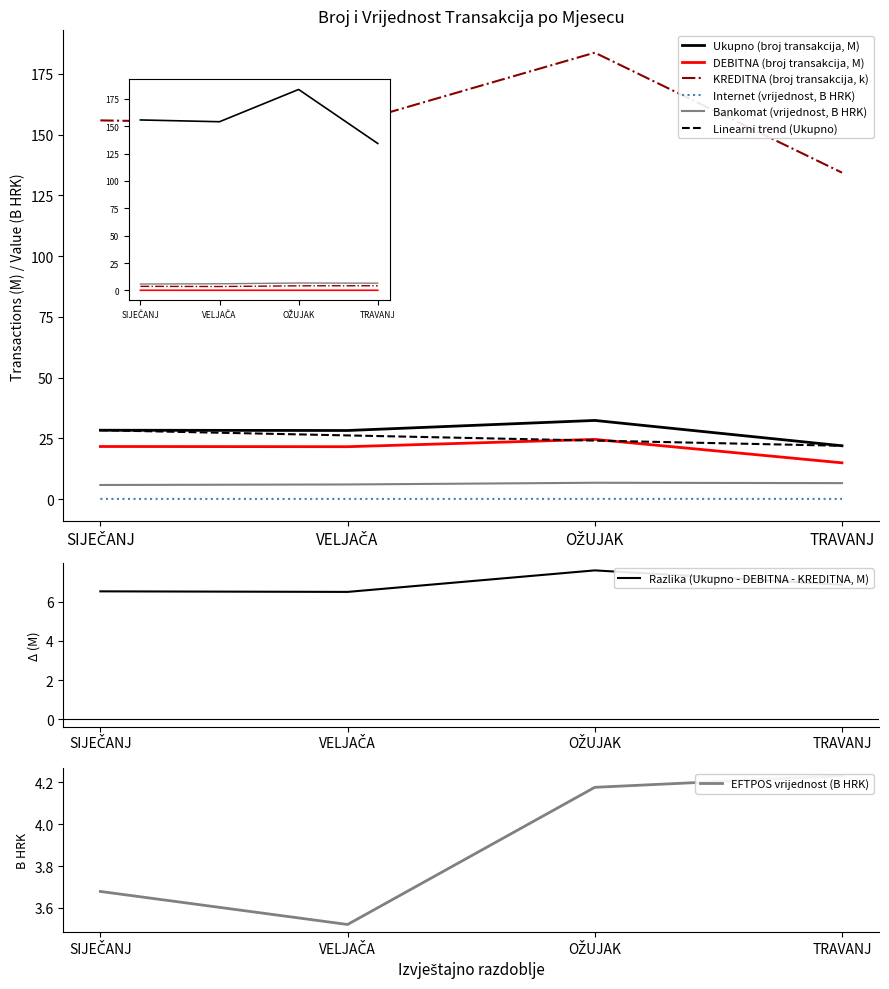

The value of Ukupno broj transakcija at SIJEČANJ is 5.3. True or false?

False